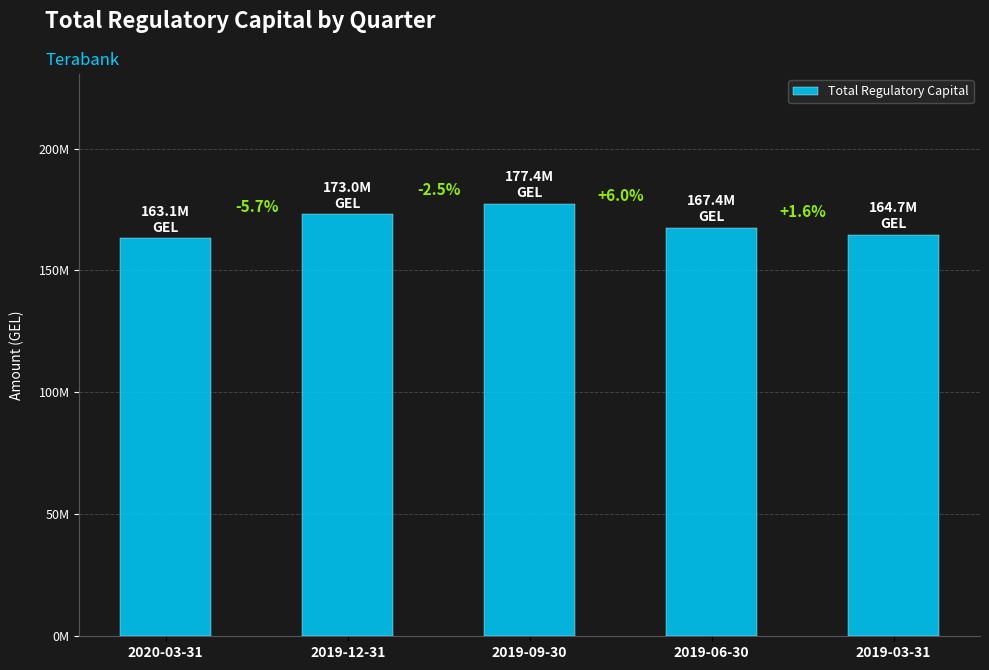

Which label corresponds to the largest value in the chart?

2019-09-30